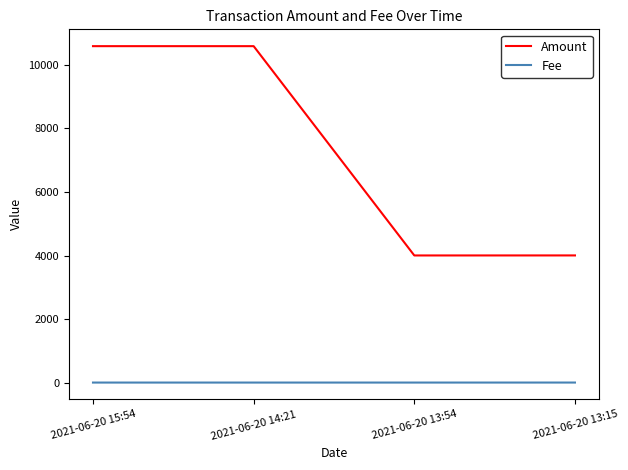

Which series has the widest spread of values?

Amount